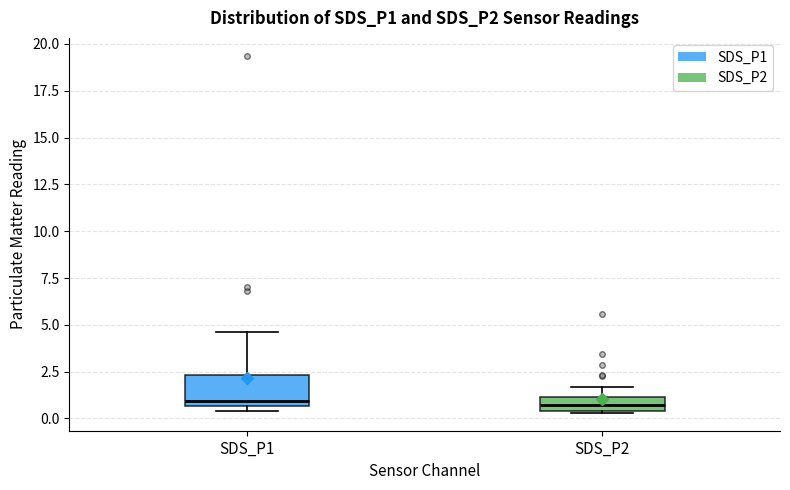

Where does the upper whisker of the box for SDS_P2 end on the y-axis? The values are not printed on the chart, so give them approximately, as read against the axis.

1.5